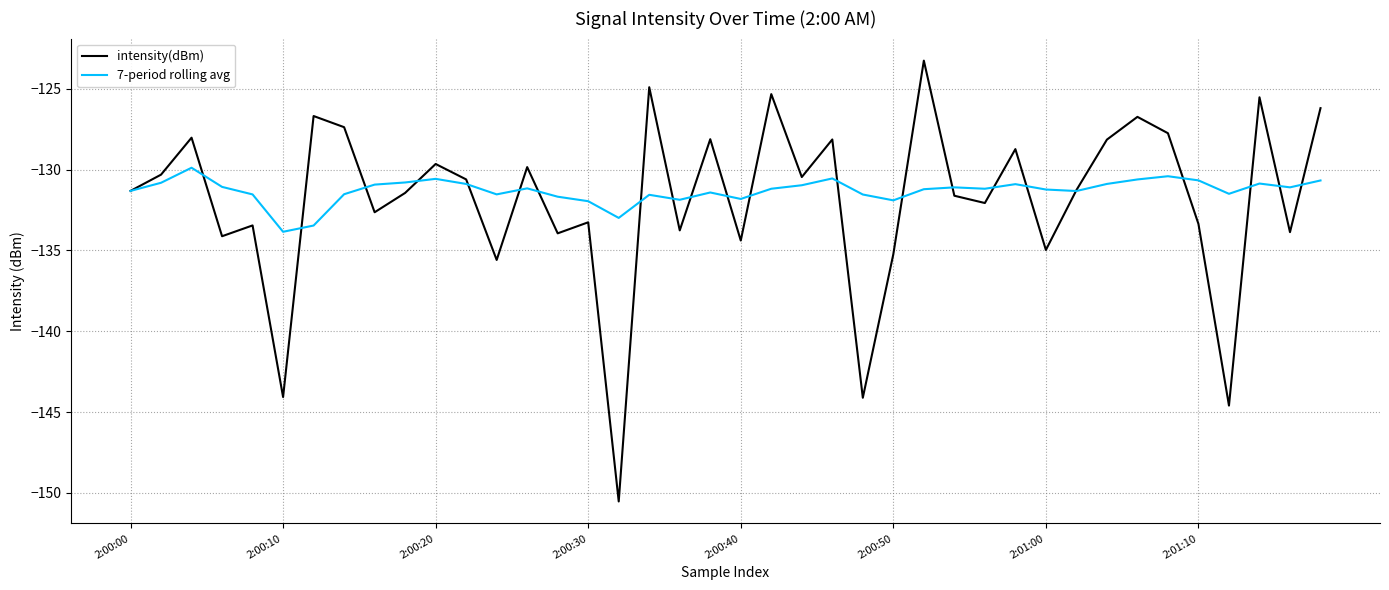

What is the smallest value displayed?

-150.5